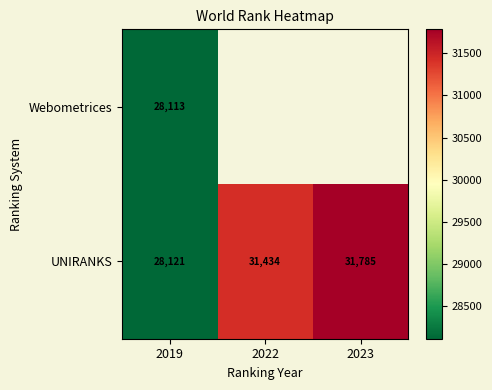

What is the difference between the maximum and minimum values in the UNIRANKS series?

3664